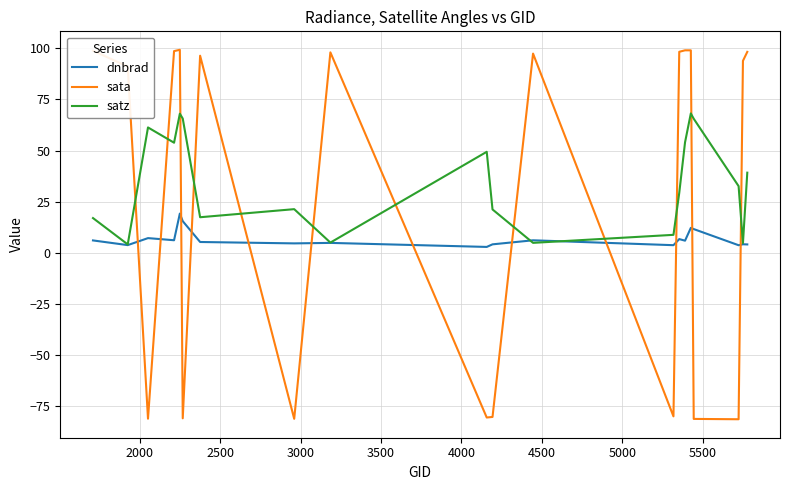

Which series has the largest total across all categories?

satz